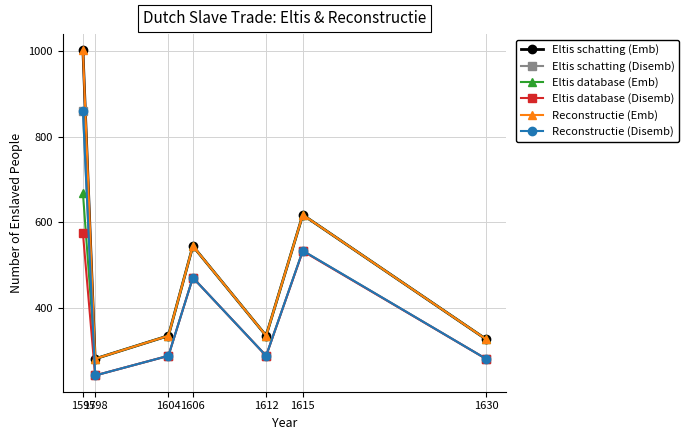

Is this an area chart (filled region under the line)?

No